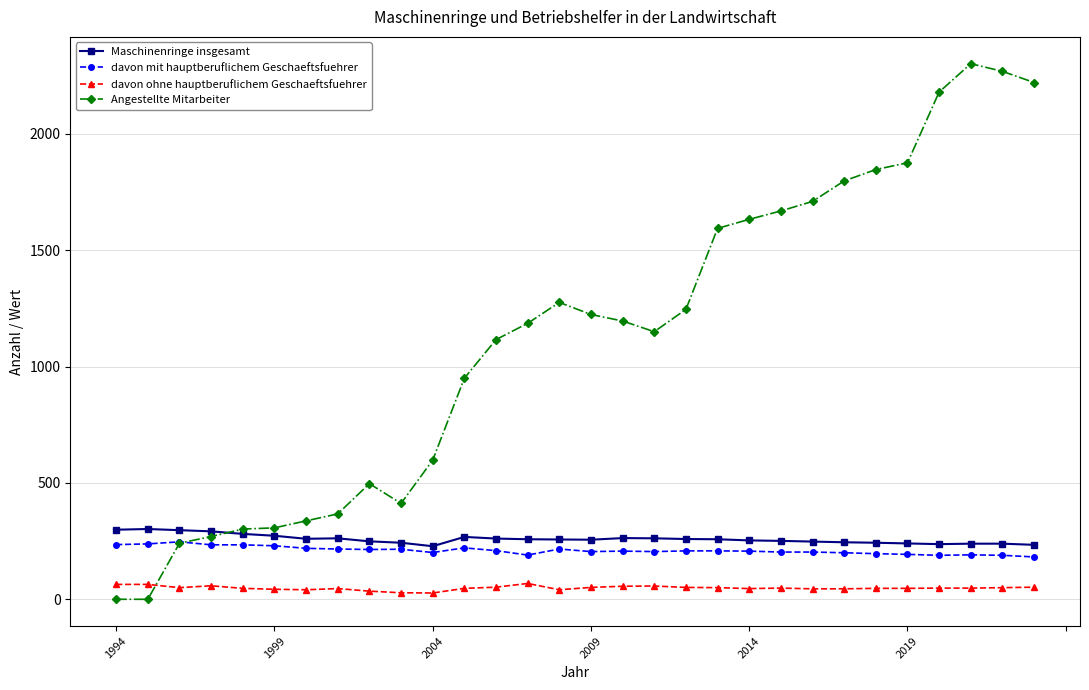

Rank the series by their maximum value, from highest to lowest.

Angestellte Mitarbeiter, Maschinenringe insgesamt, davon mit hauptberuflichem Geschaeftsfuehrer, davon ohne hauptberuflichem Geschaeftsfuehrer